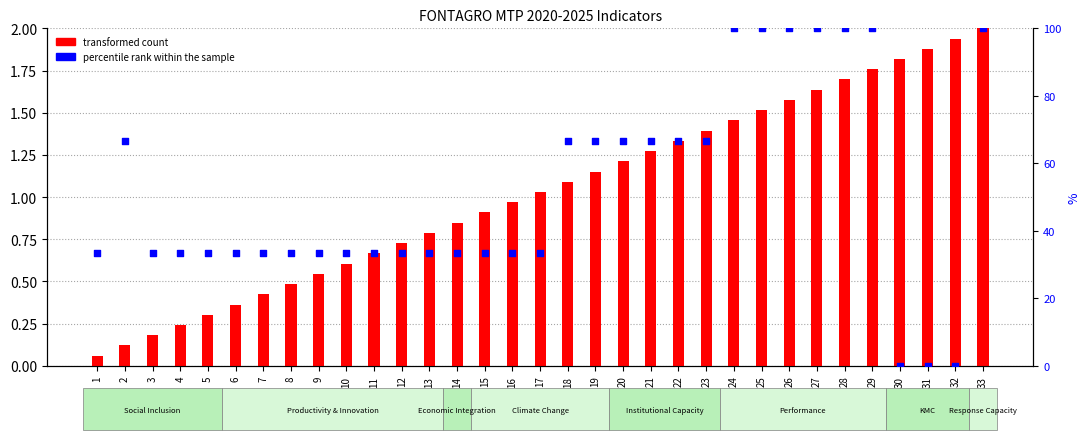

What is the total value across all series at 24?

101.5